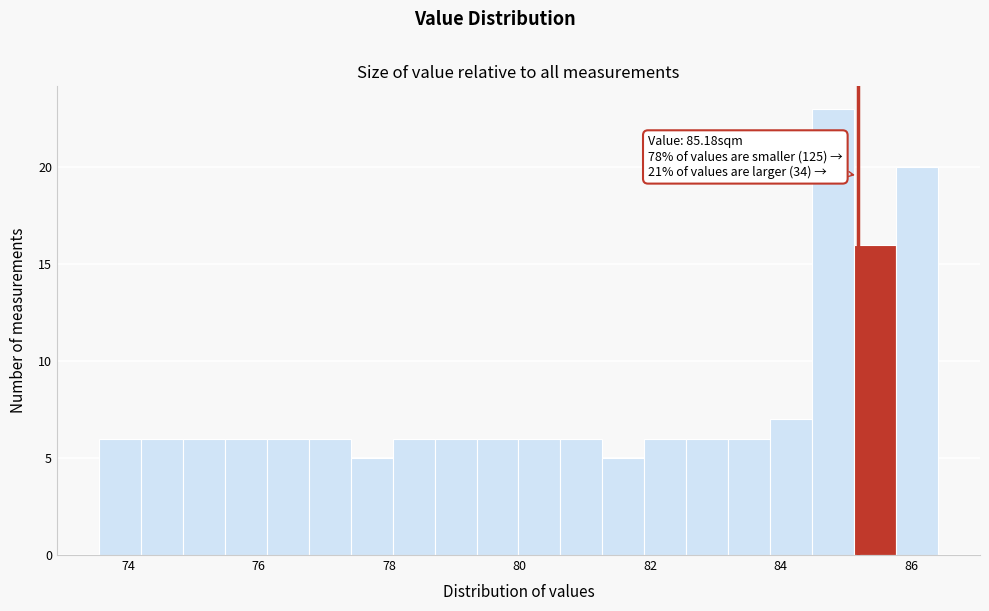

Read against the x-axis, roughly where is the centre of the tallest bar?

84.8